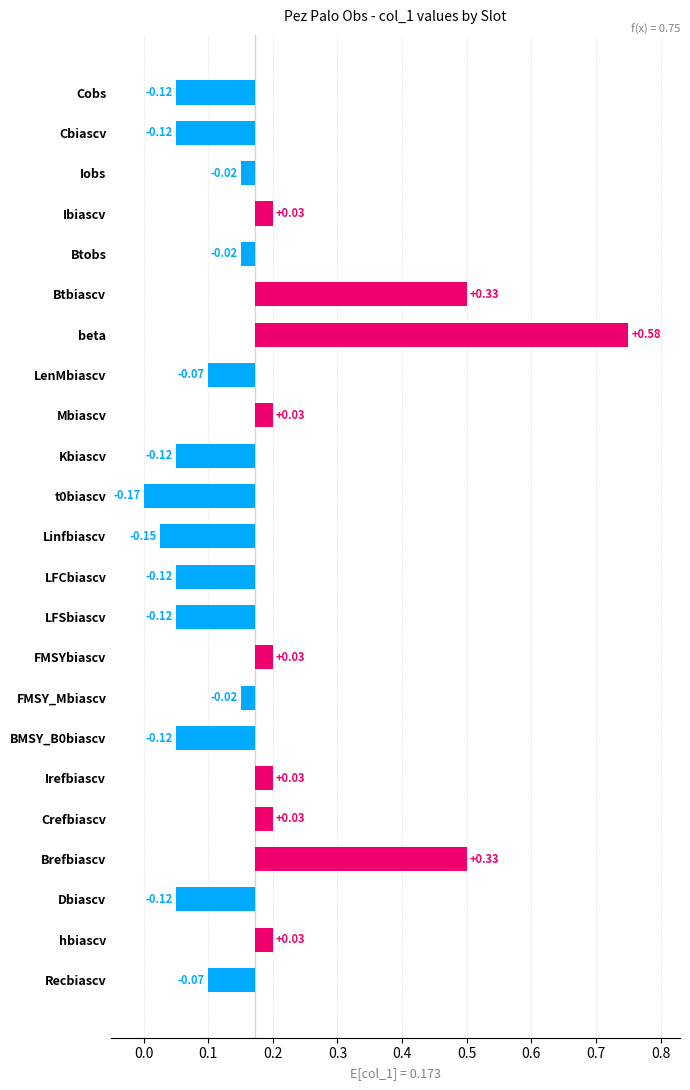

Reading right to left, extract all data points from this chart.

Recbiascv=0.1	hbiascv=0.2	Dbiascv=0.1	Brefbiascv=0.5	Crefbiascv=0.2	Irefbiascv=0.2	BMSY_B0biascv=0.1	FMSY_Mbiascv=0.1	FMSYbiascv=0.2	LFSbiascv=0.1	LFCbiascv=0.1	Linfbiascv=0.0	t0biascv=0.0	Kbiascv=0.1	Mbiascv=0.2	LenMbiascv=0.1	beta=0.8	Btbiascv=0.5	Btobs=0.1	Ibiascv=0.2	Iobs=0.1	Cbiascv=0.1	Cobs=0.1